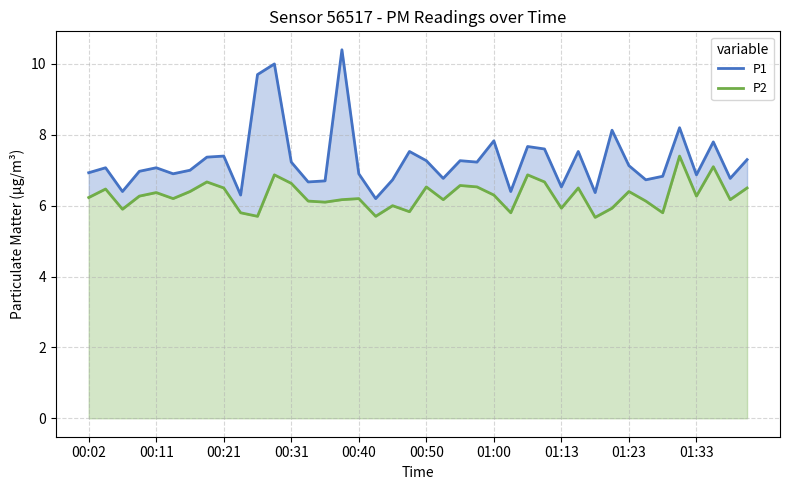

How many distinct data groups are displayed?

2